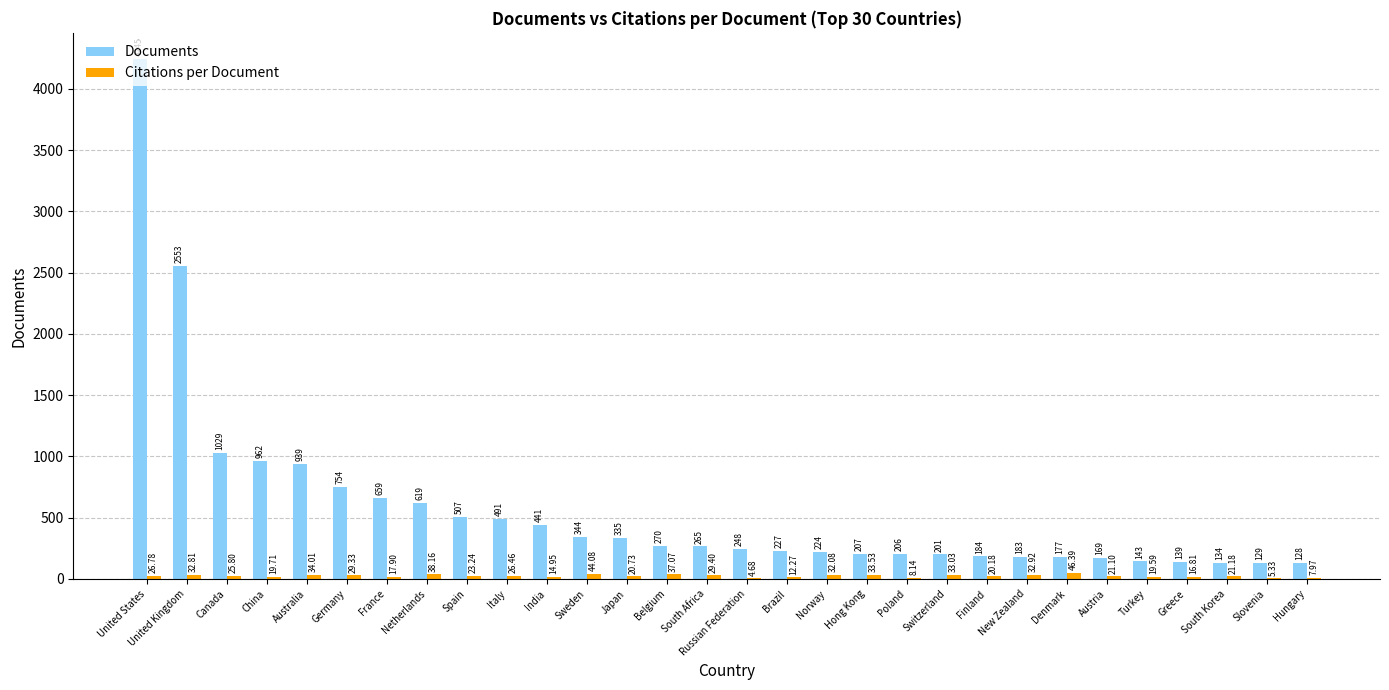

At which label does Documents reach its peak?

United States